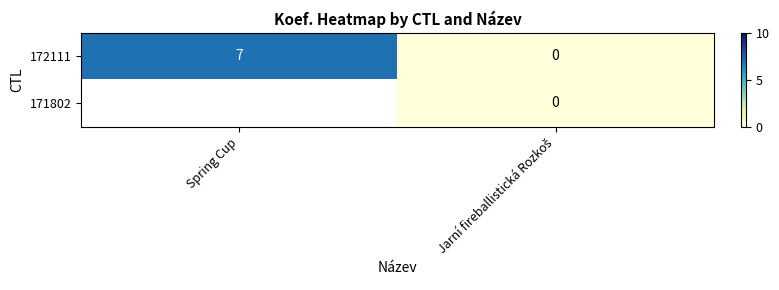

At how many categories does at least one series exceed 3?

1